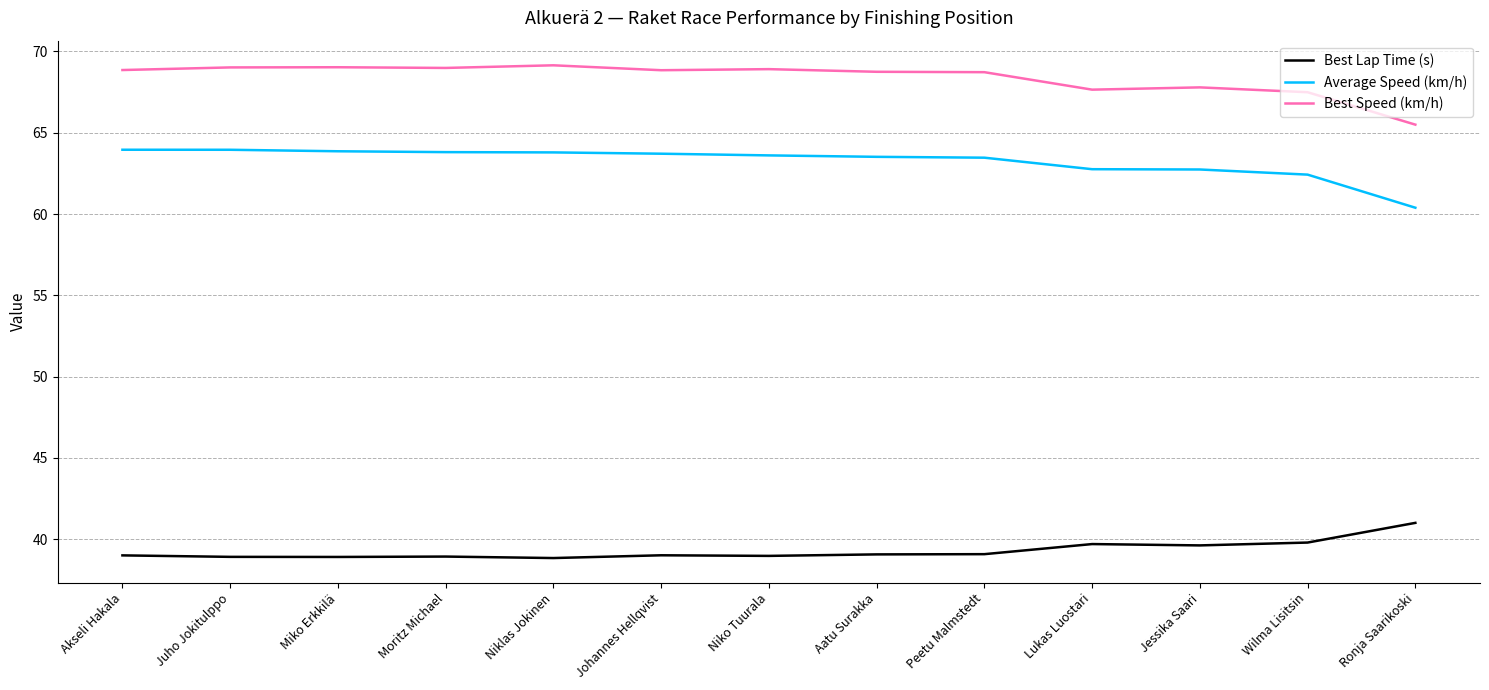

What is the sum of the Best Lap Time (s) values at Lukas Luostari and Ronja Saarikoski?

80.7